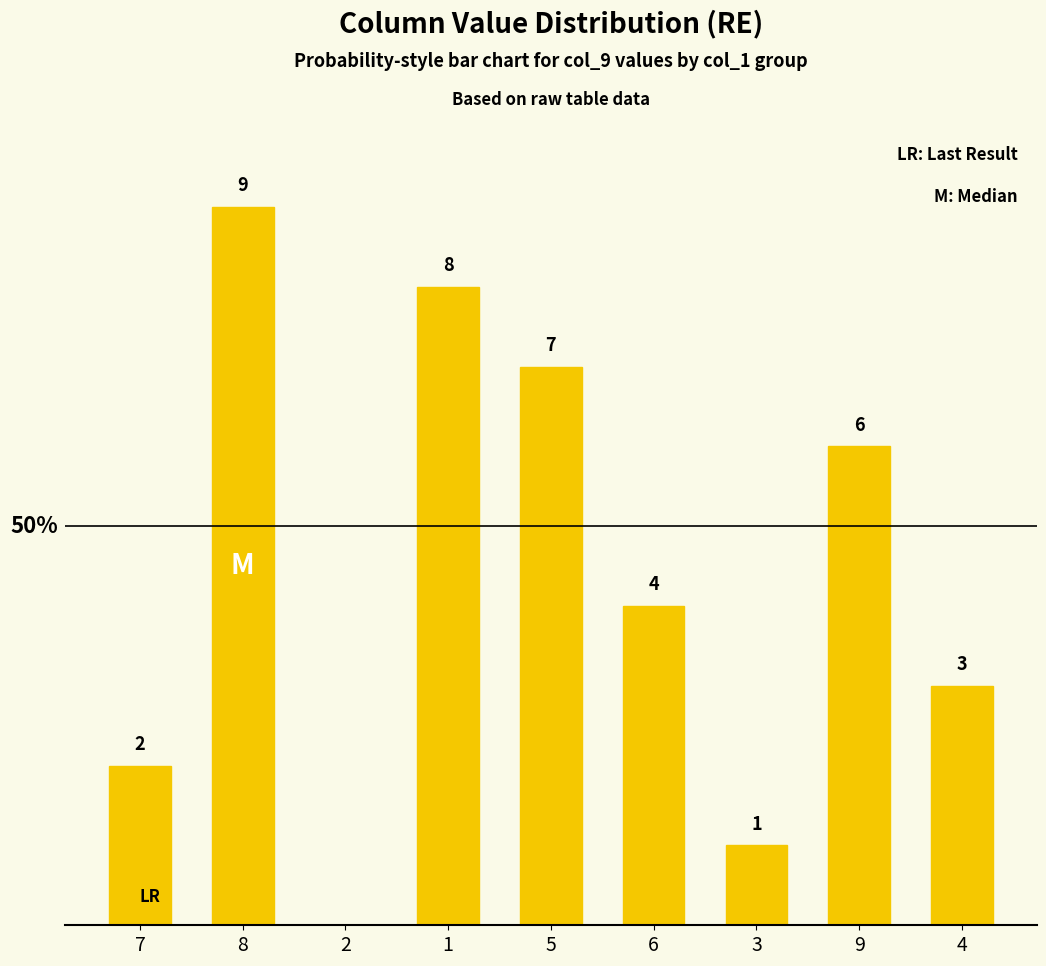

How many values are above zero?

8